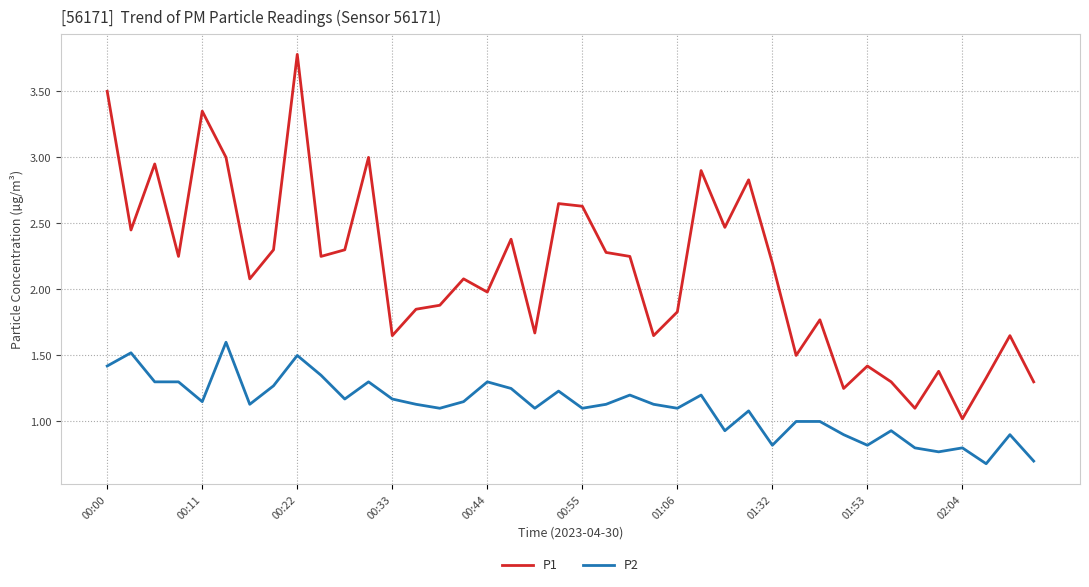

How many distinct data groups are displayed?

2